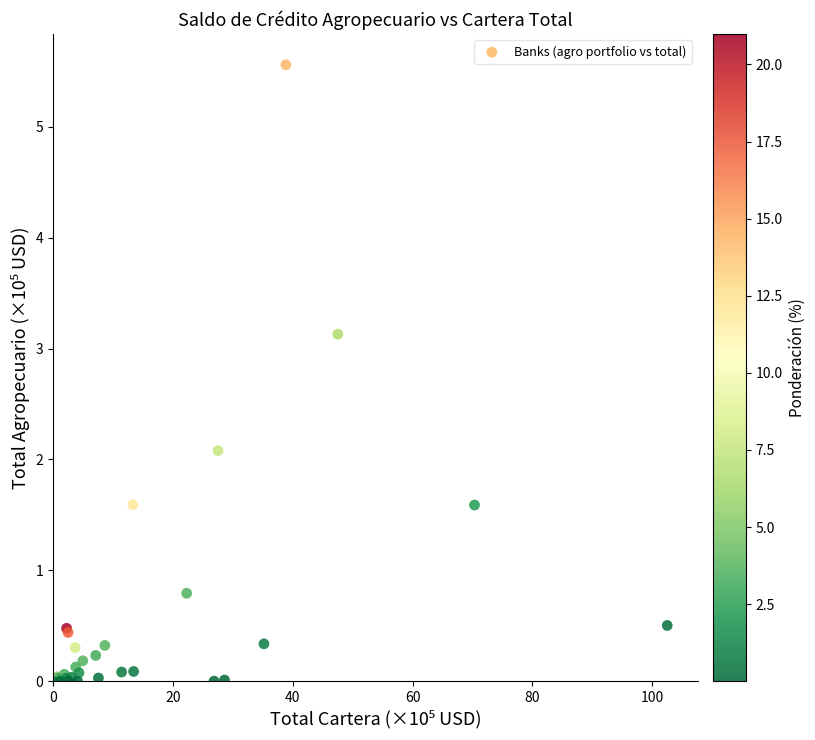

What Y value in the scatter plot is closest to 2?

2.1